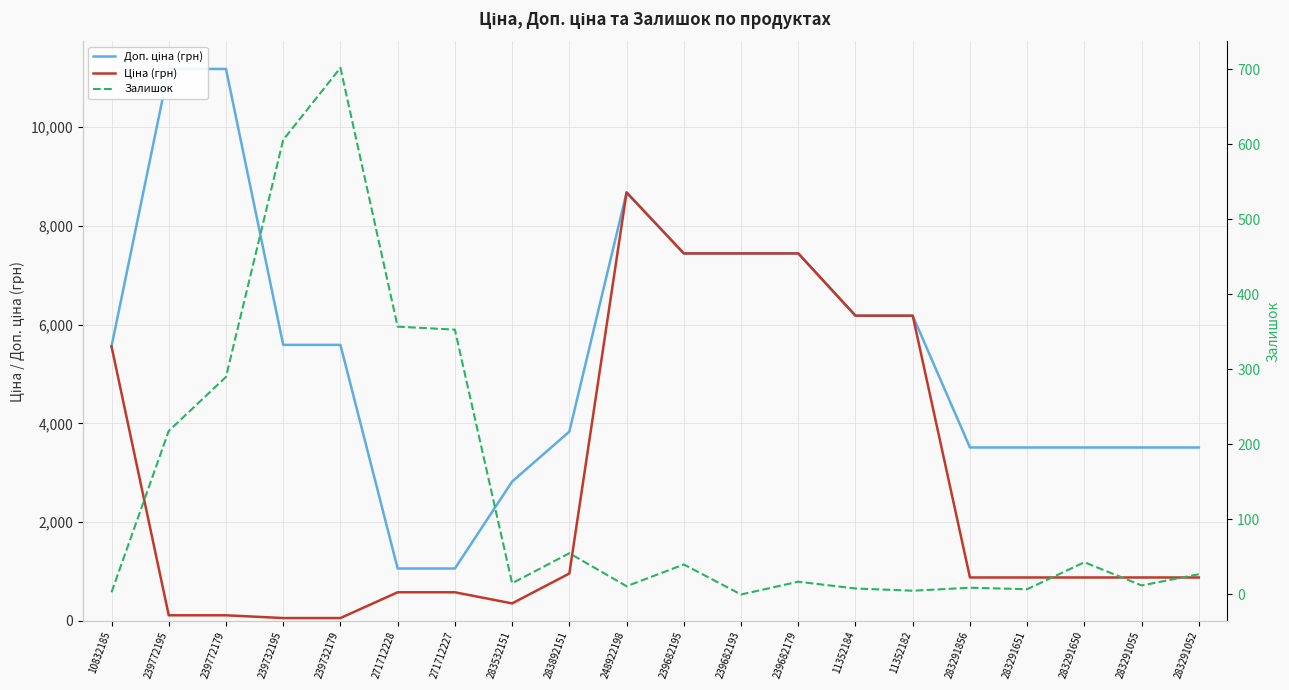

After their last crossing, which series has the higher values: Ціна (грн) or Залишок?

Ціна (грн)